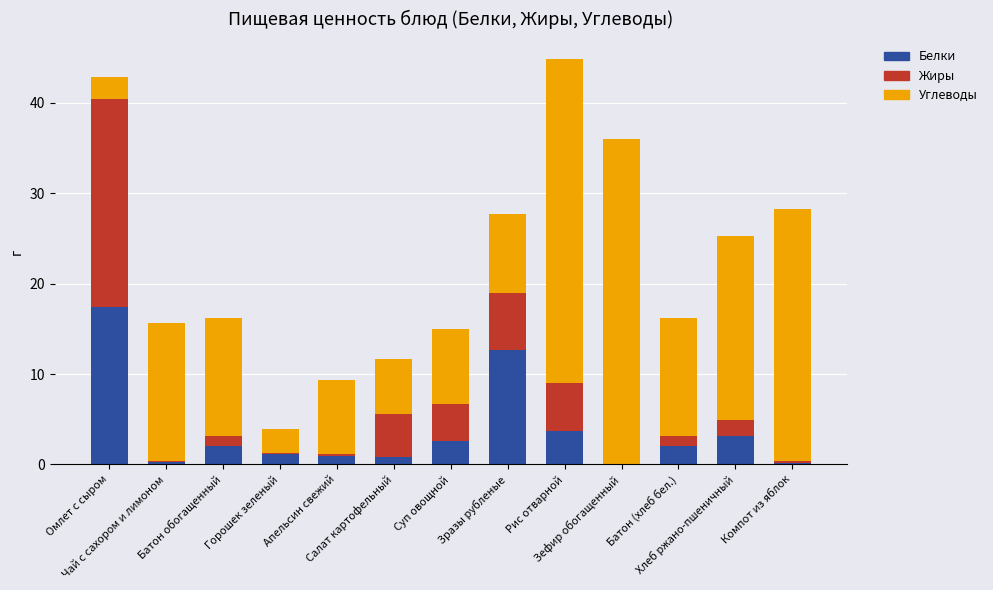

What is the maximum value for Белки?

17.4